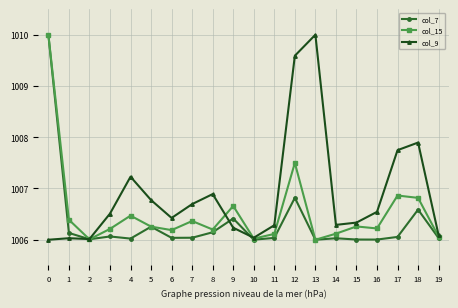

Where is the first local maximum for col_7?

3